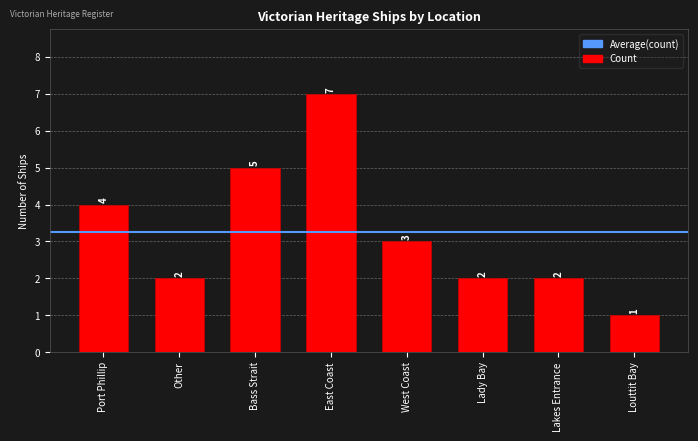

What position from the left is Other?

2